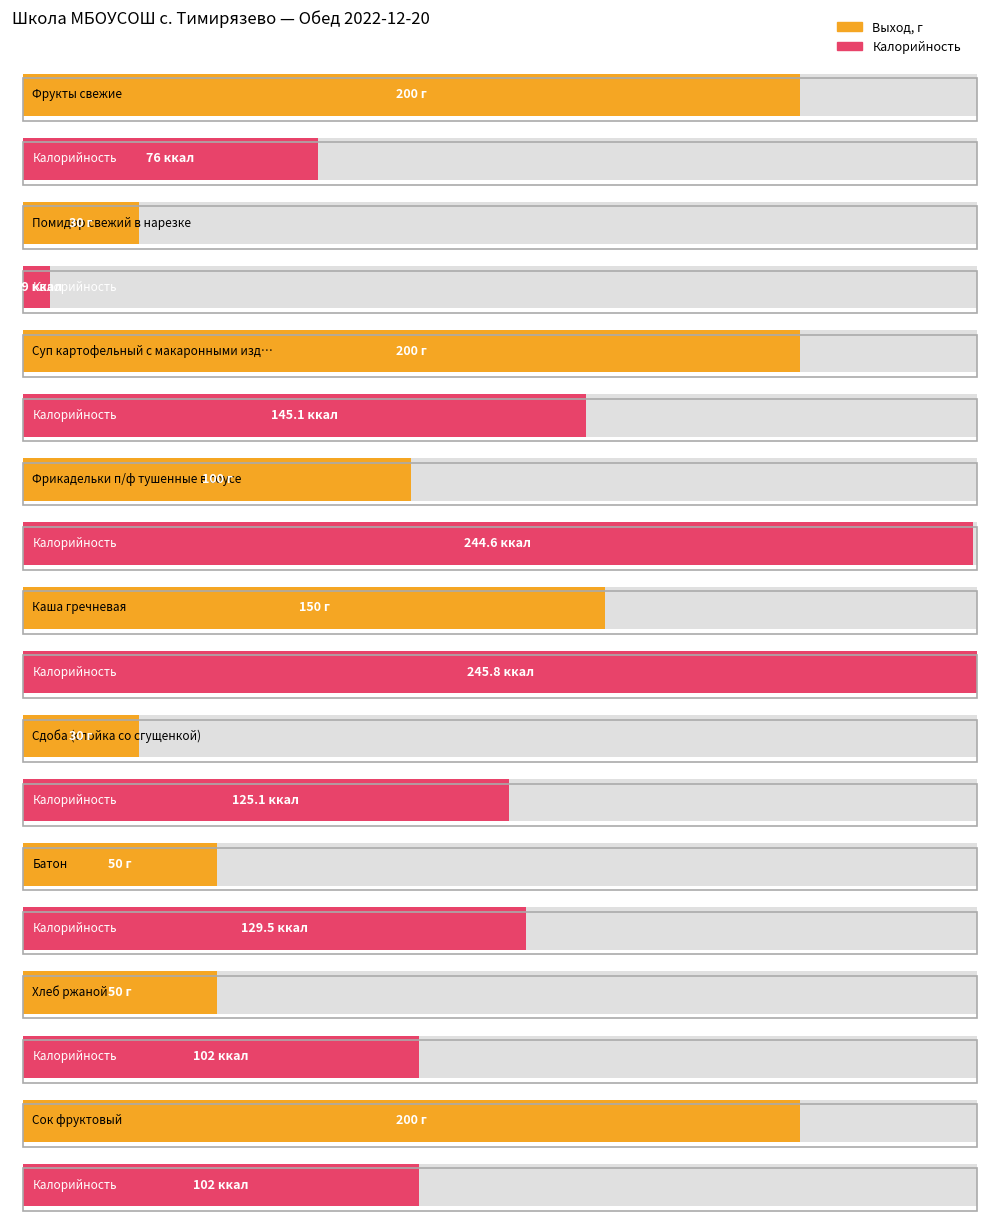

How many data points in Выход, г are less than 100?

4